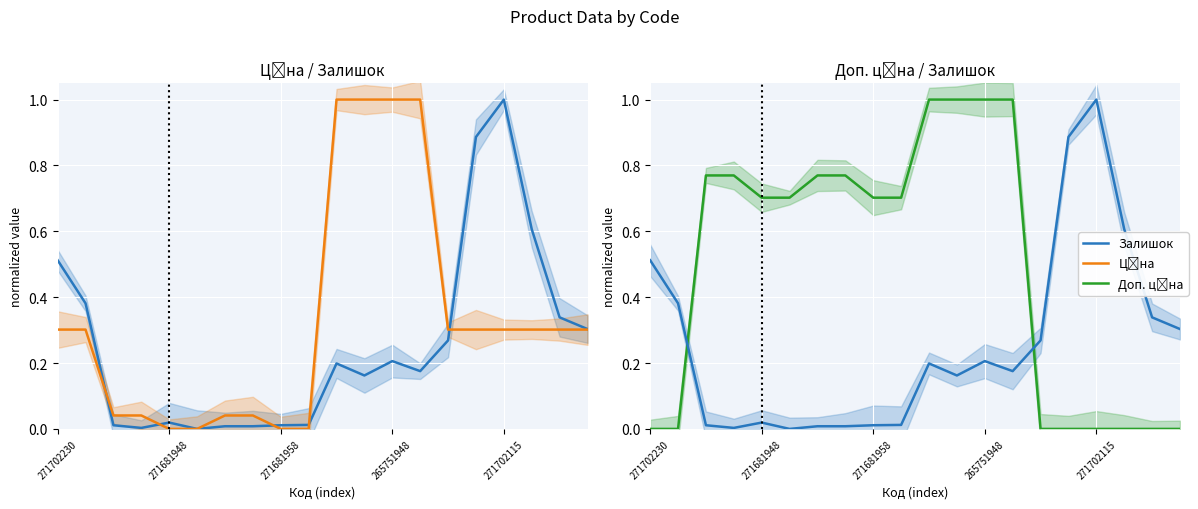

At how many categories does at least one series exceed 0?

20